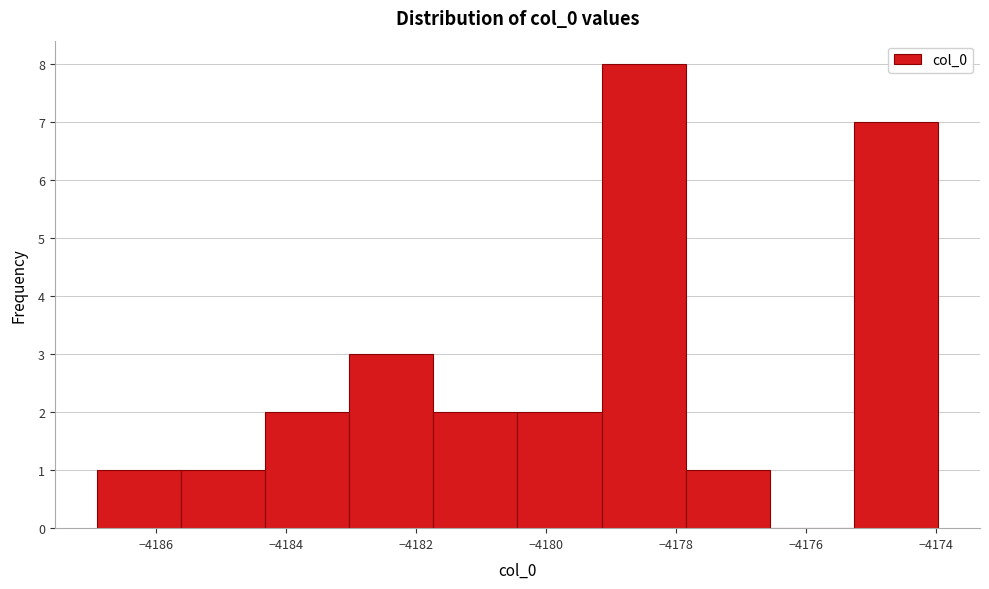

Reading left to right, list every bar in this chart as the range it spans on the x-axis followed by its height. Neither the bar edges nor the heights are printed on the chart, so give them approximately, as read against the axes.

-4187.0 to -4185.6: 1
-4185.6 to -4184.4: 1
-4184.4 to -4183.0: 2
-4183.0 to -4181.8: 3
-4181.8 to -4180.4: 2
-4180.4 to -4179.2: 2
-4179.2 to -4177.8: 8
-4177.8 to -4176.6: 1
-4176.6 to -4175.2: 0
-4175.2 to -4174.0: 7